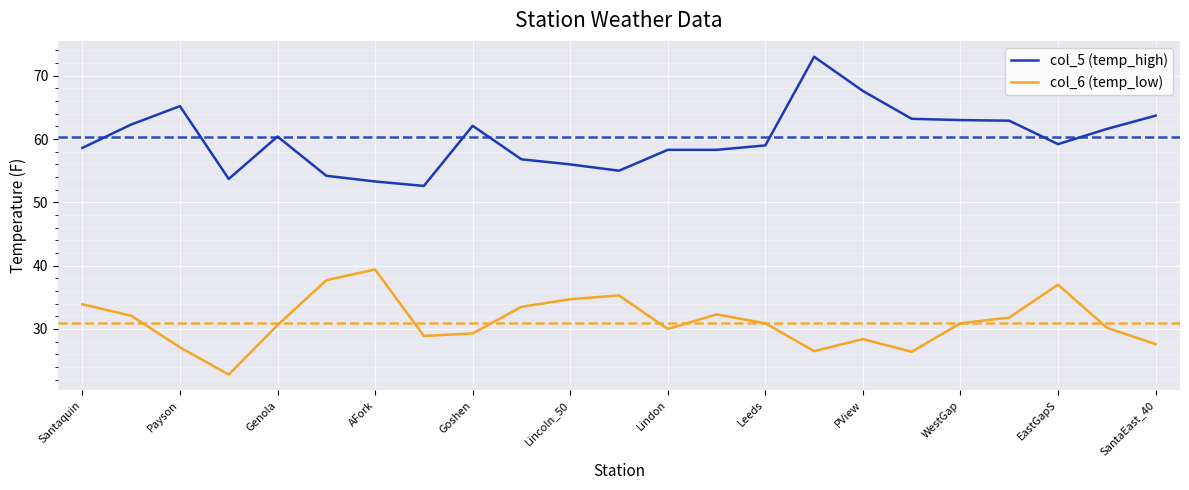

Which series has the largest total across all categories?

col_5 (temp_high)